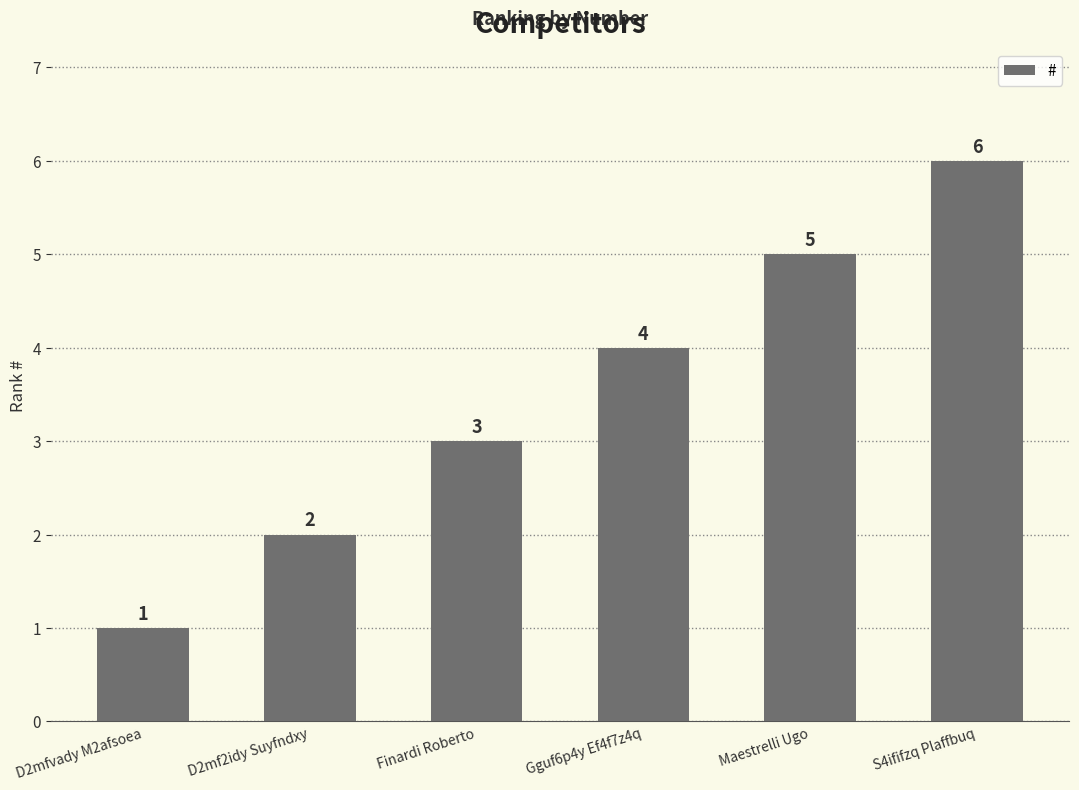

How many data points does each series have?

6